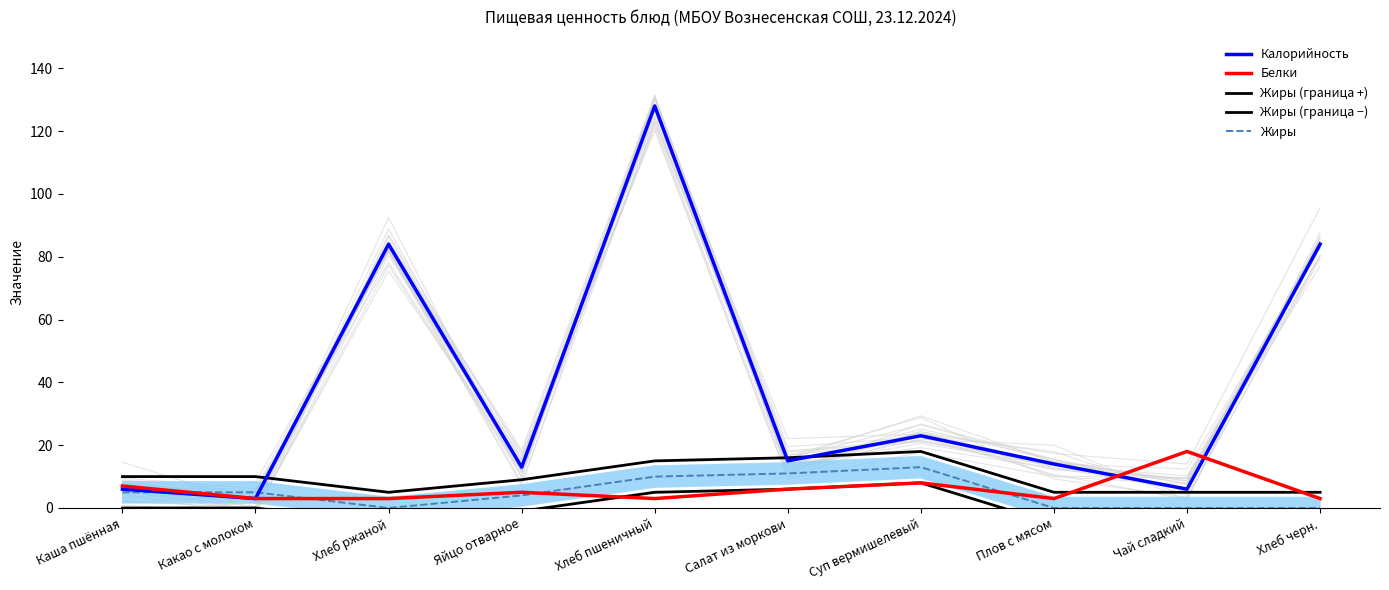

How many lines are shown in the chart?

5